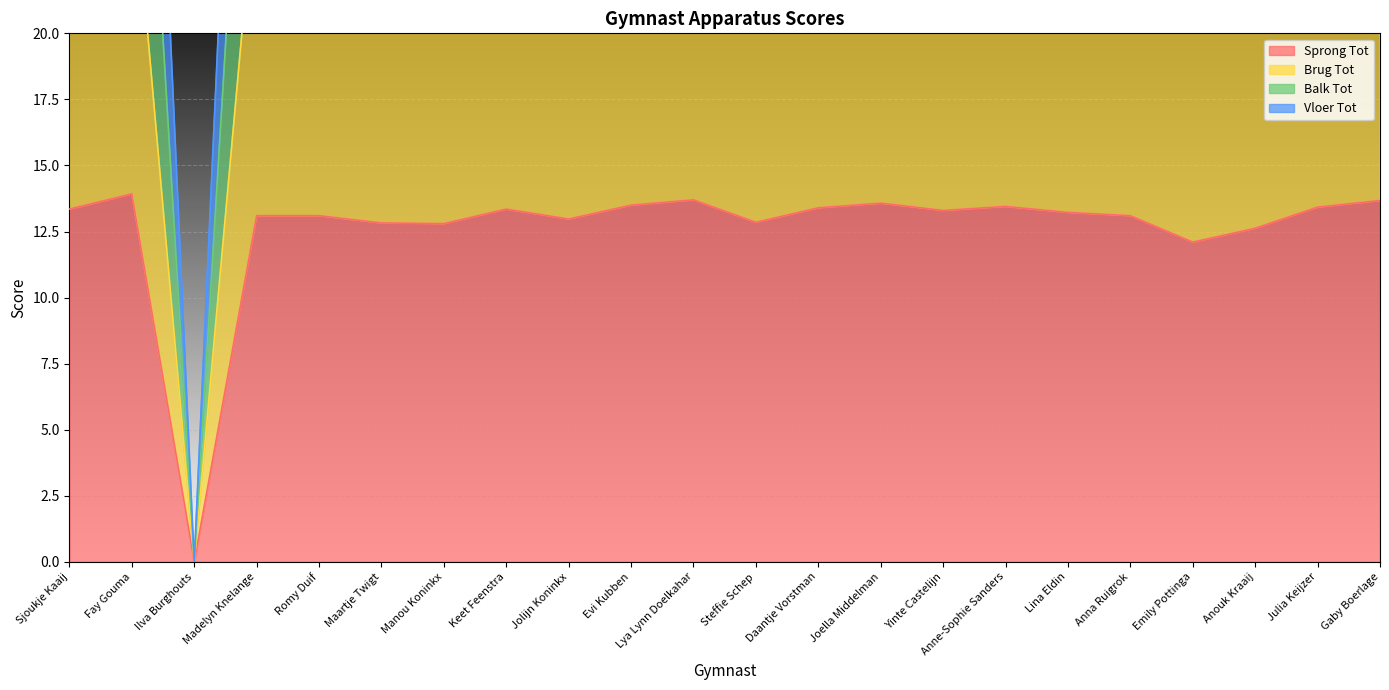

Which category has the lowest value across all series?

Ilva Burghouts